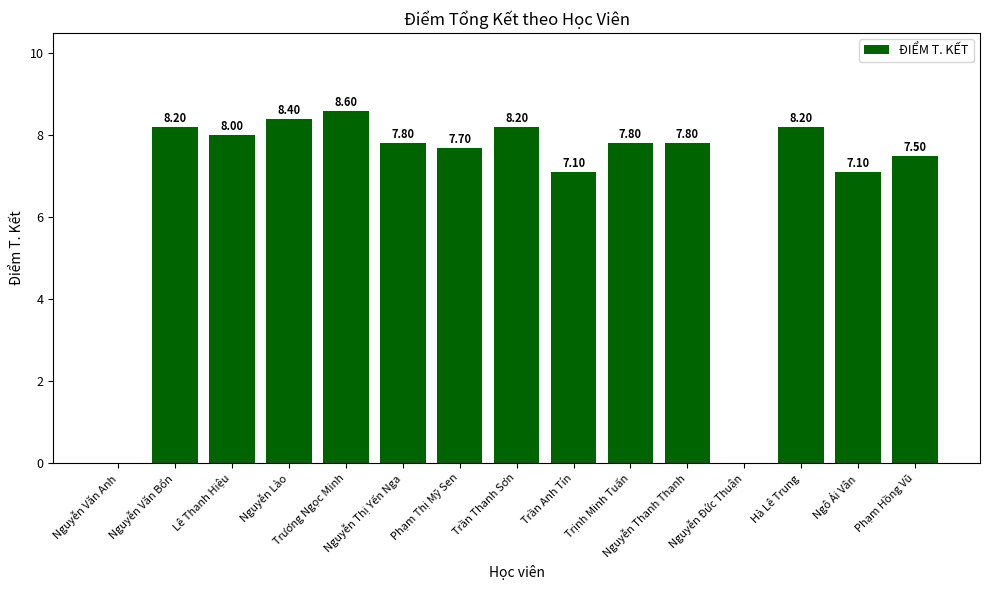

What is the greatest value displayed?

8.6